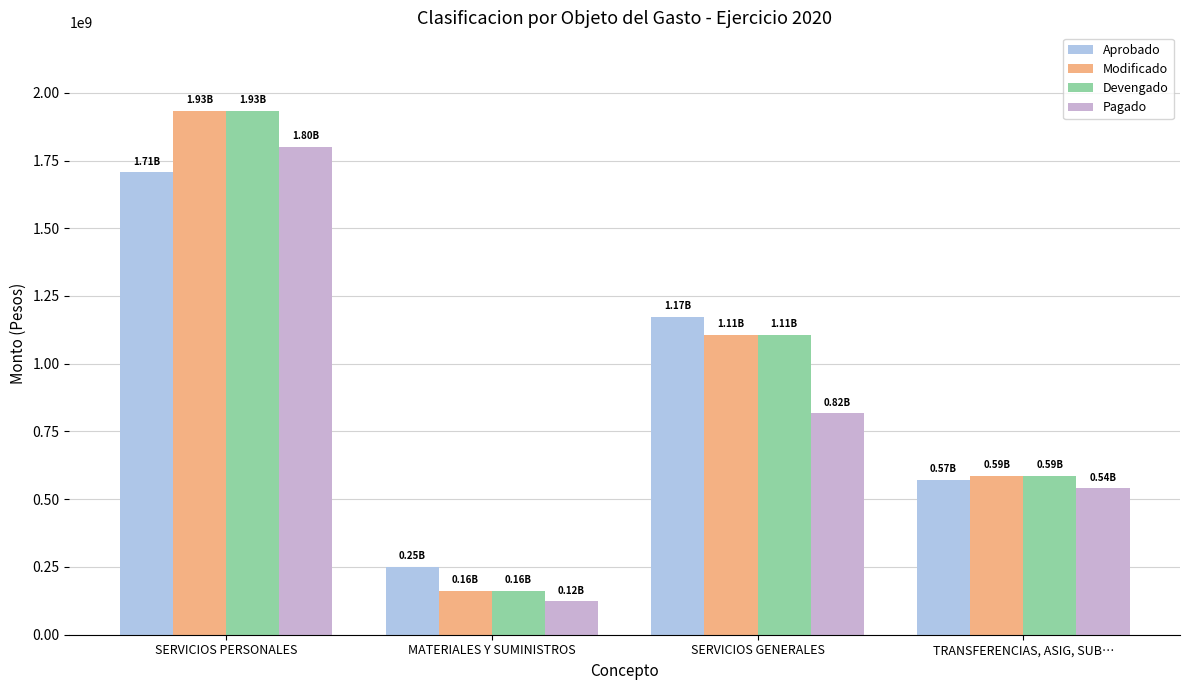

What is the total value across all series at SERVICIOS GENERALES?

4203262209.5